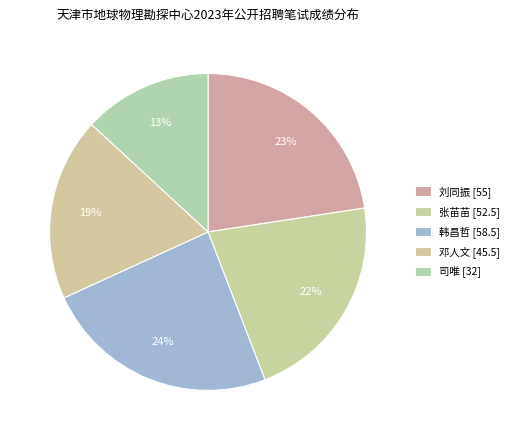

True or false: 刘同振 accounts for 13% of the total.

False